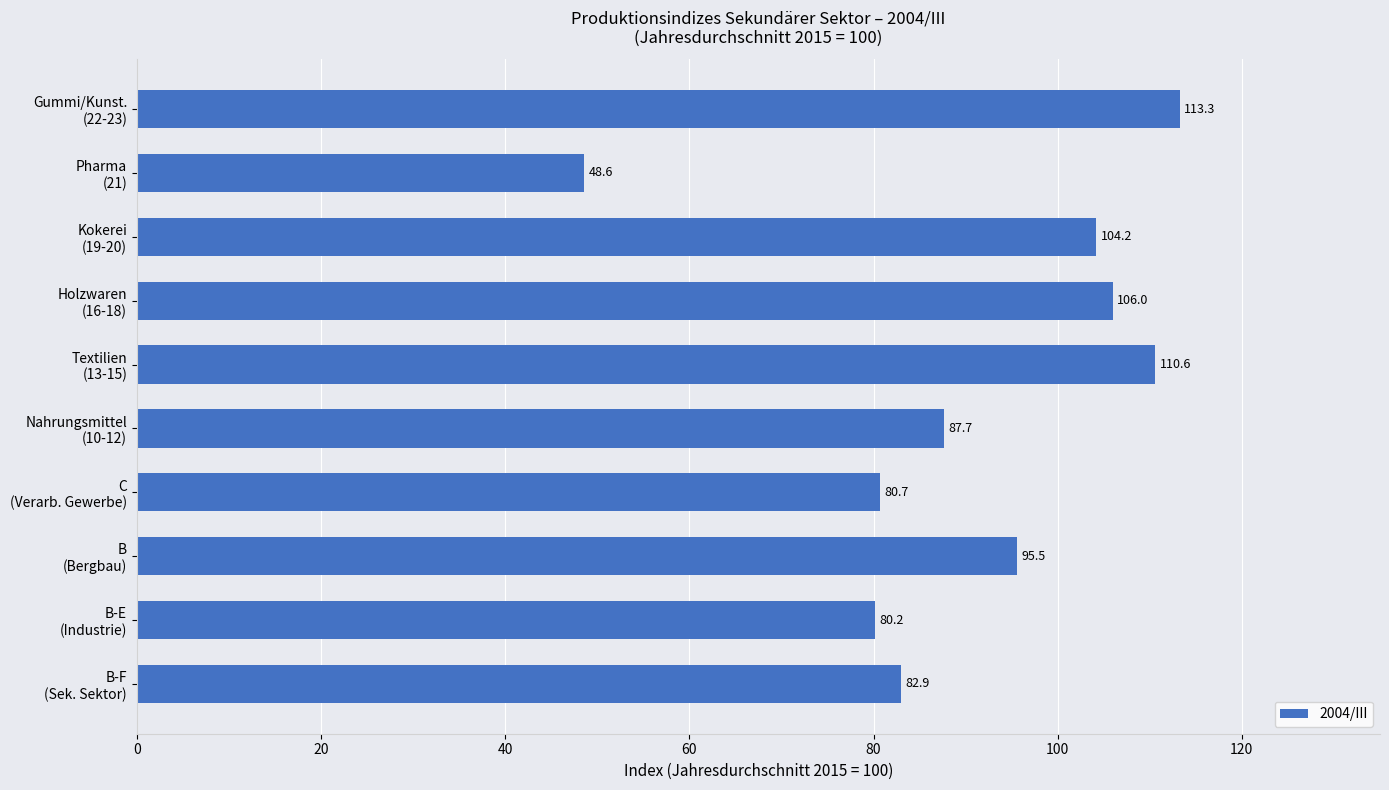

What is the difference between the maximum and minimum values?

64.7